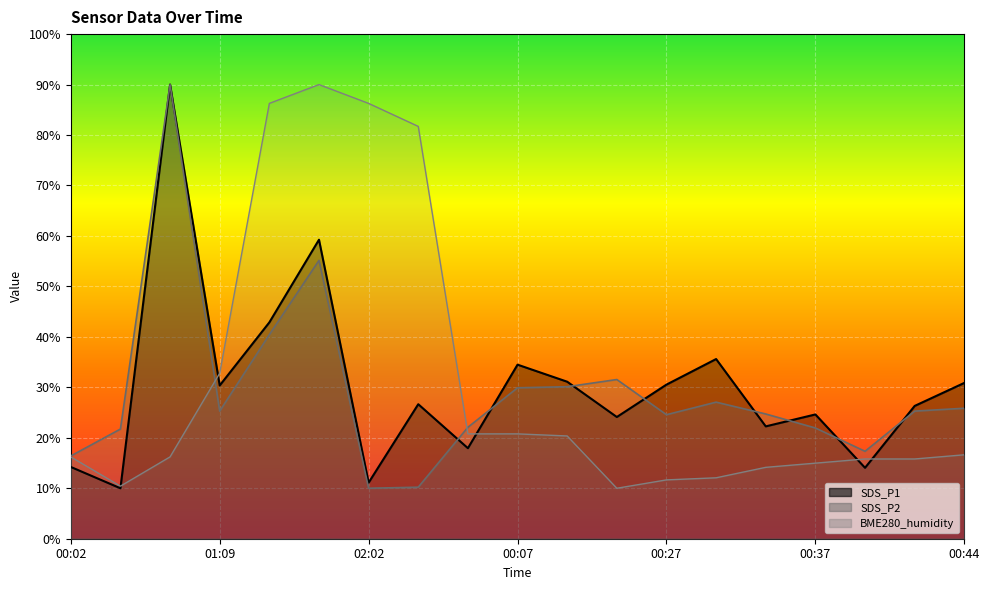

How many values in the SDS_P1 series are below 26?

8